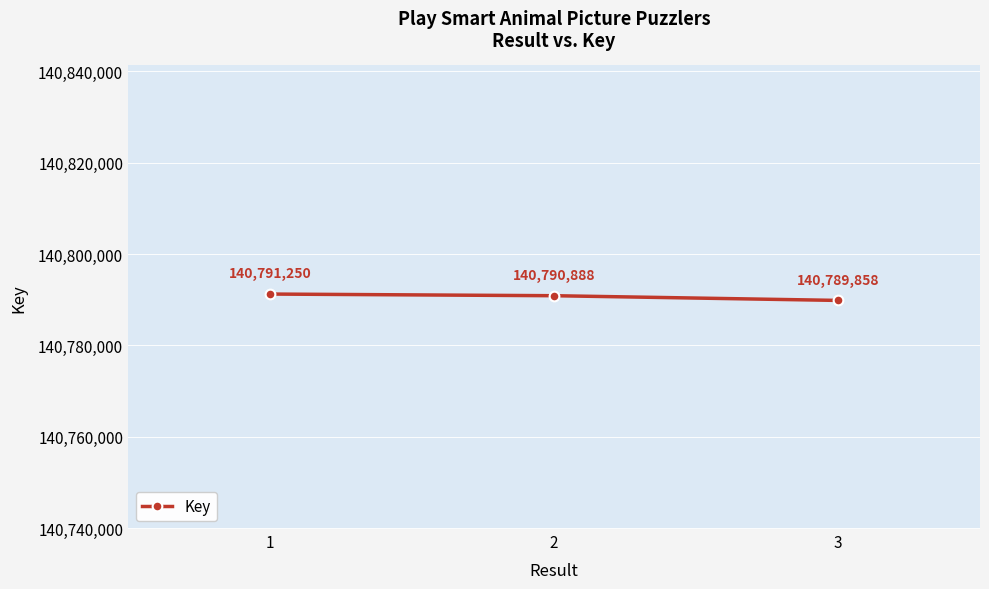

How many distinct data groups are displayed?

1